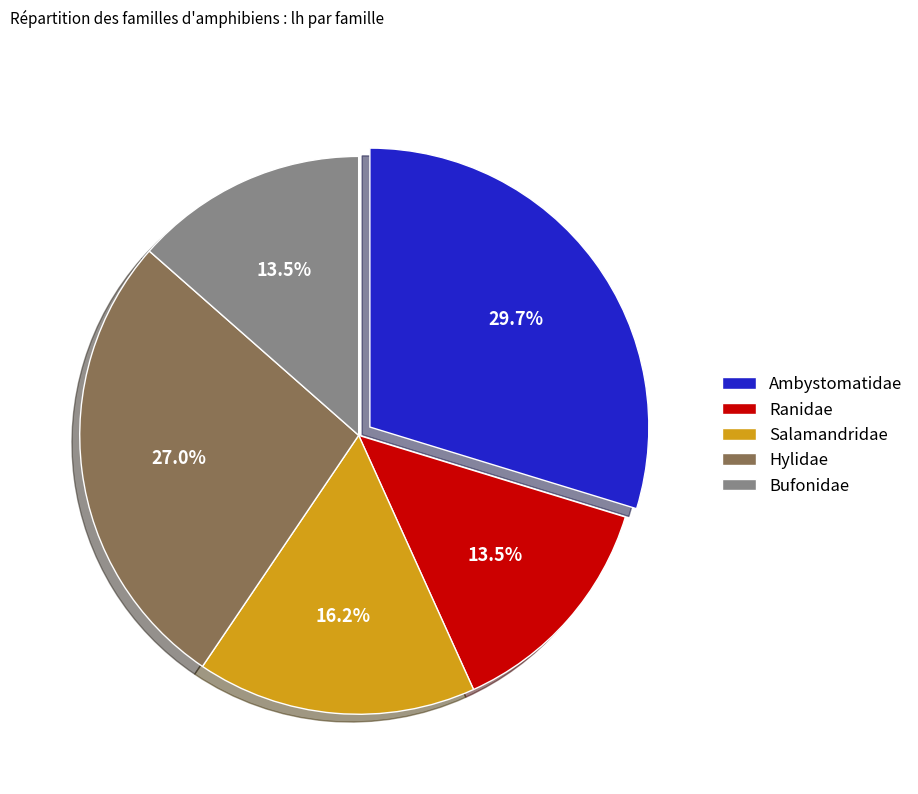

What is the ratio of the value at Ambystomatidae to the value at Ranidae?

2.2